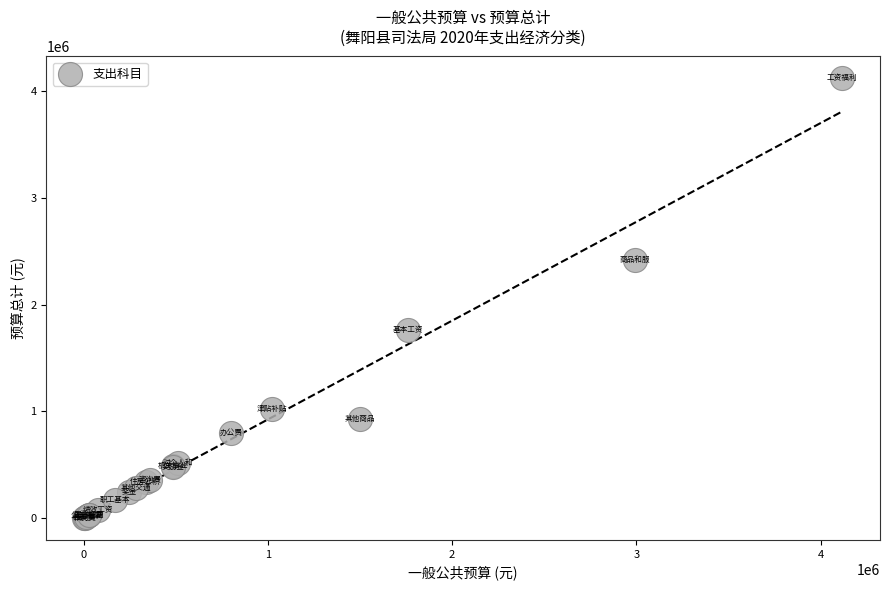

What Y value in the scatter plot is closest to 2059745?

1761996